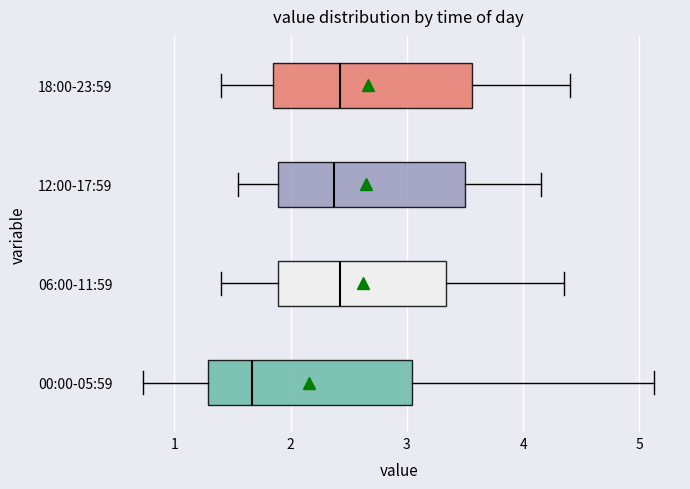

Where is the left edge of the box for 12:00-17:59 on the x-axis? The values are not printed on the chart, so give them approximately, as read against the axis.

1.9